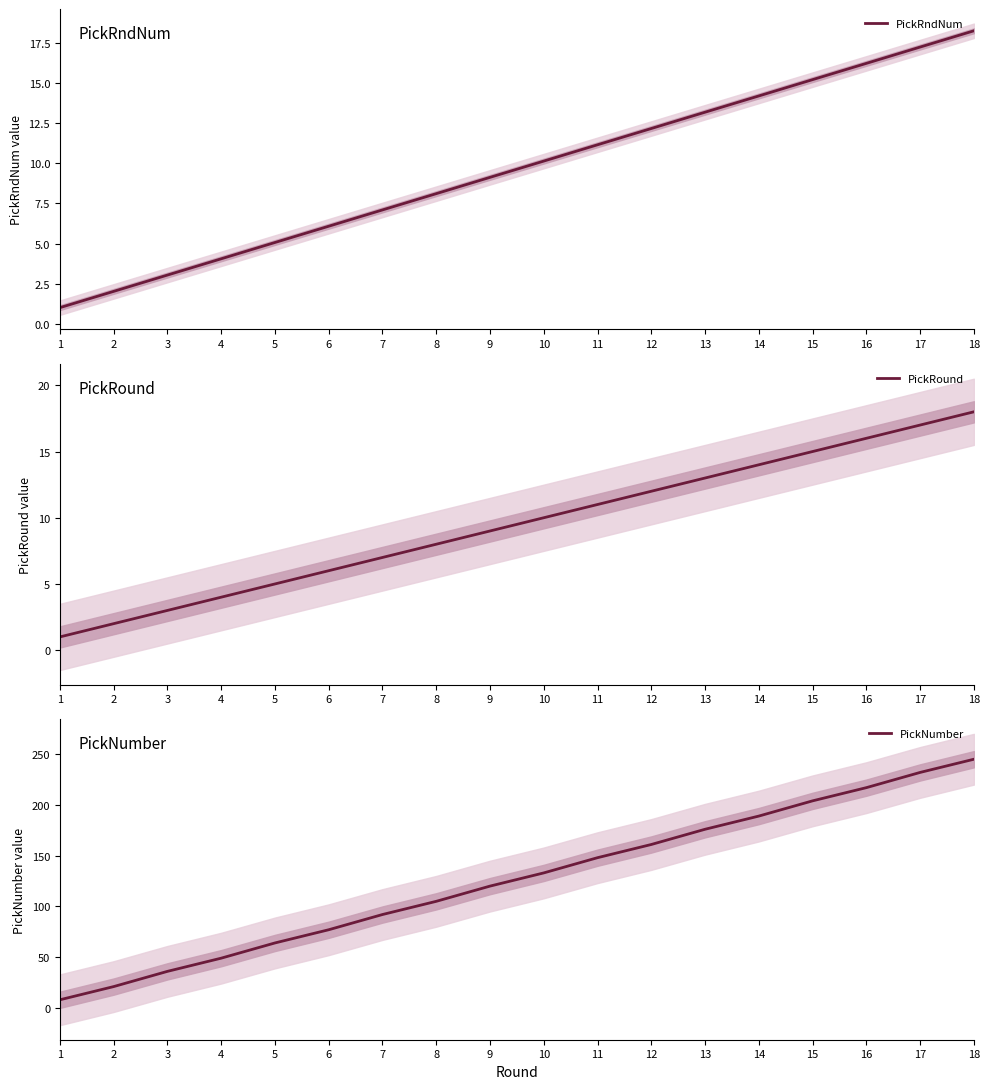

Rank the series by their maximum value, from lowest to highest.

PickRound, PickRndNum, PickNumber